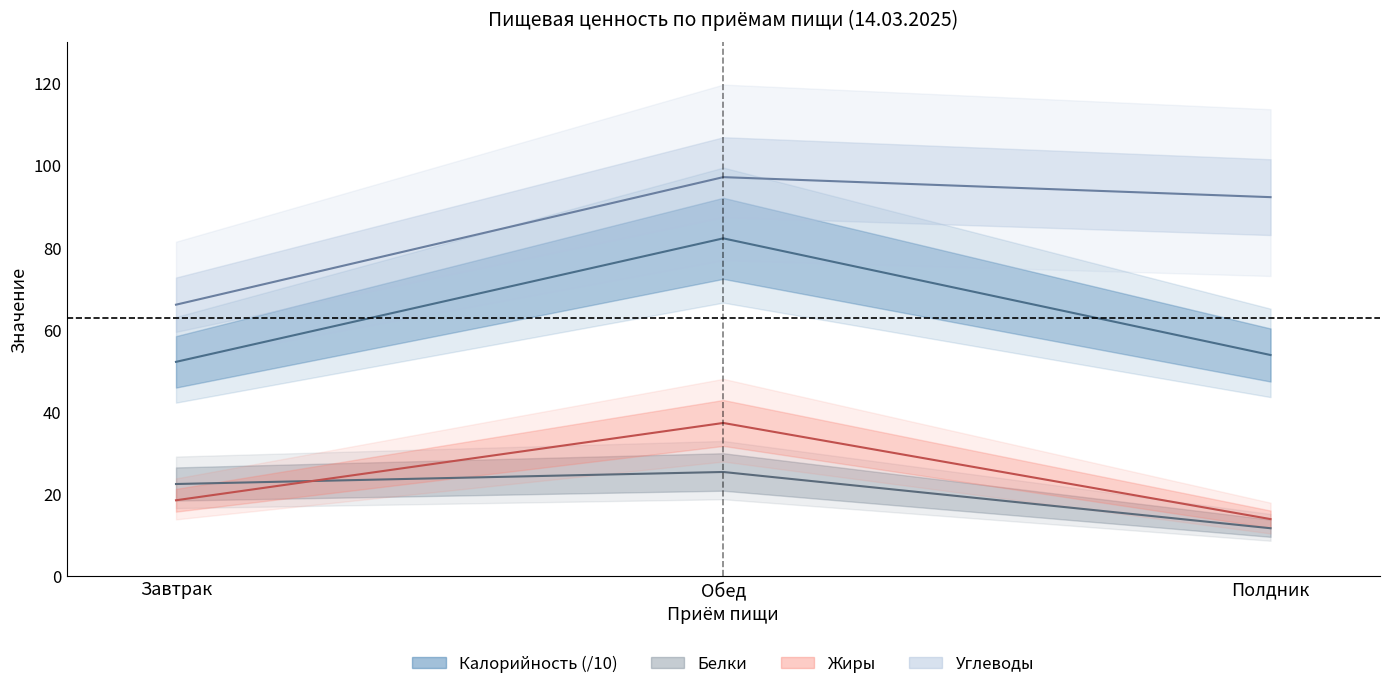

Reading left to right, what are all the values shown in this chart?

Калорийность: Завтрак=52.2	Обед=82.3	Полдник=53.9
Белки: Завтрак=22.4	Обед=25.4	Полдник=11.7
Жиры: Завтрак=18.5	Обед=37.3	Полдник=13.9
Углеводы: Завтрак=66.1	Обед=97.2	Полдник=92.3